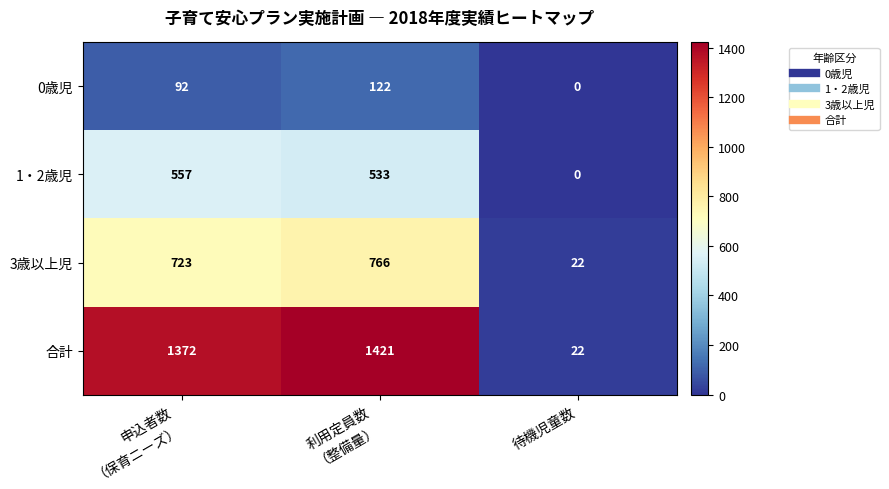

Rank the series by their average value, from lowest to highest.

0歳児, 1・2歳児, 3歳以上児, 合計